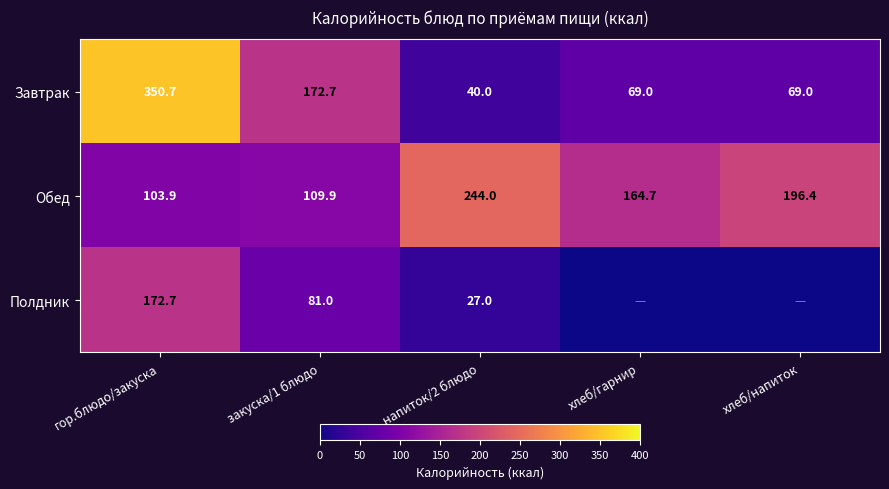

What is the sum of the Обед values at хлеб/гарнир and хлеб/напиток?

361.1